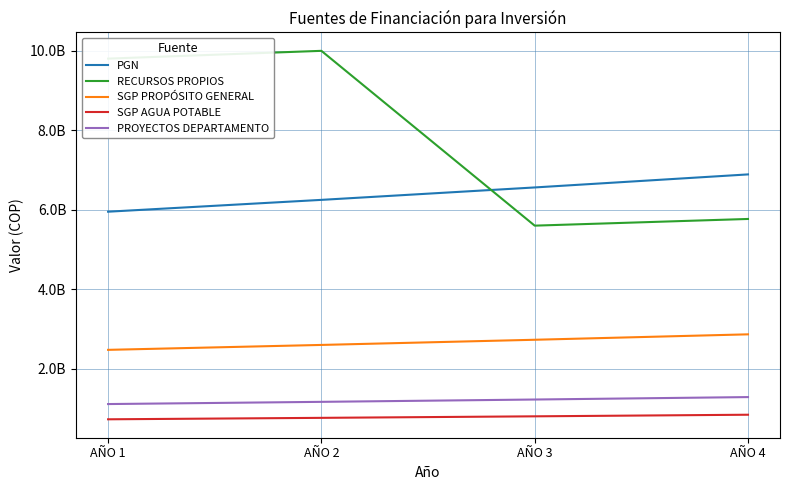

Which series has the largest range (max minus min)?

RECURSOS PROPIOS